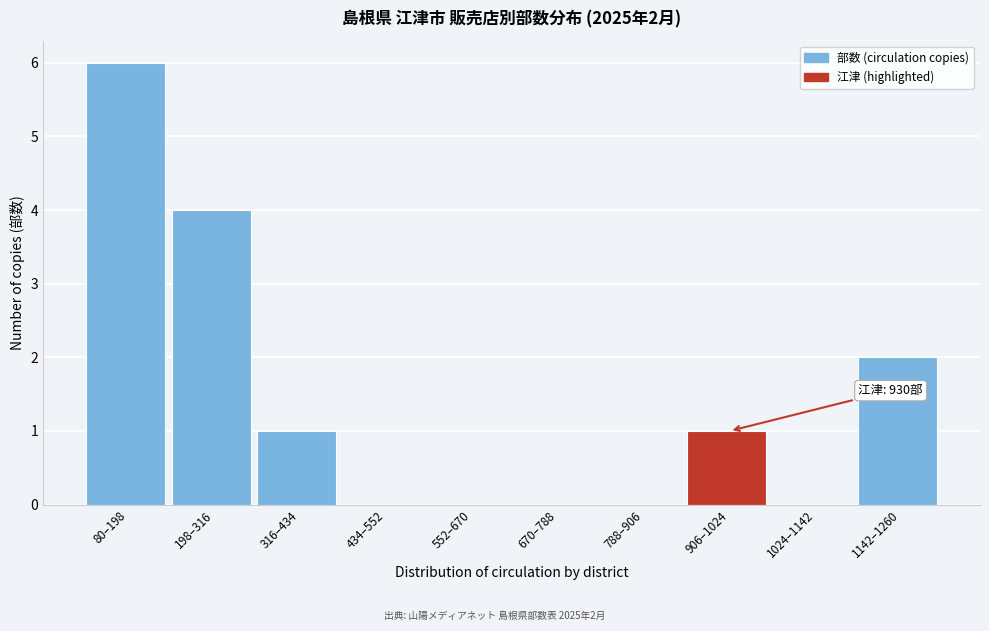

Reading left to right, list all the values displayed in this chart.

80–198=6	198–316=4	316–434=1	434–552=0	552–670=0	670–788=0	788–906=0	906–1024=1	1024–1142=0	1142–1260=2